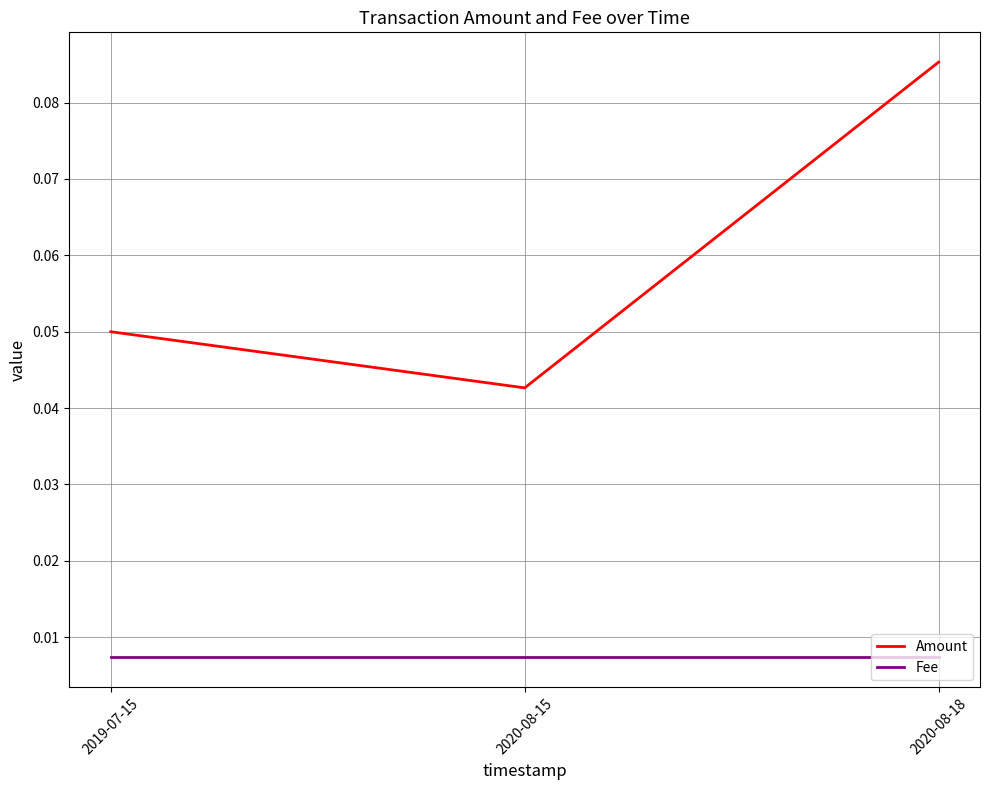

At 2019-07-15, list the series in order from smallest to largest.

Fee, Amount